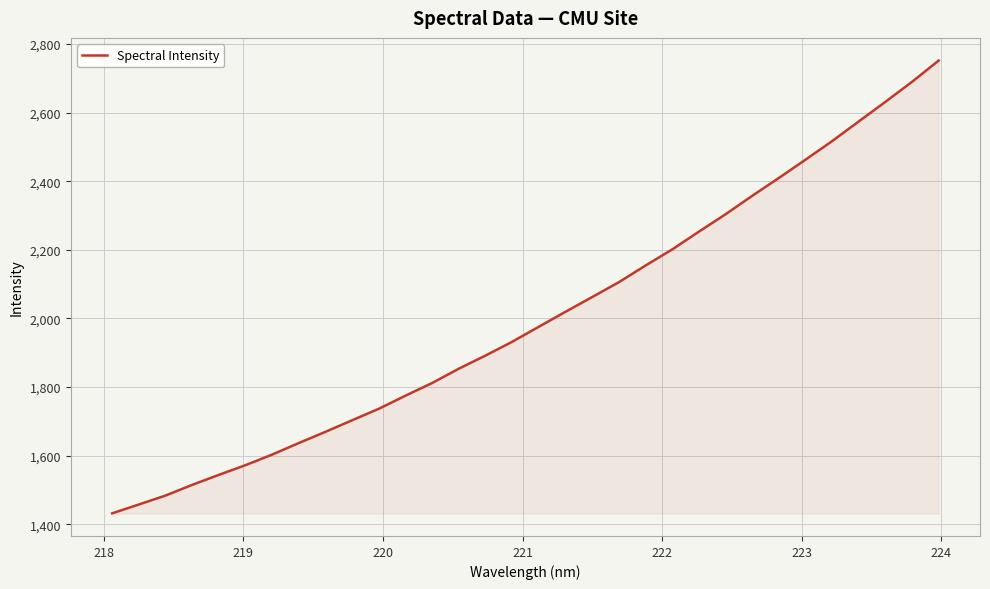

What is the maximum value shown in the chart?

2751.5